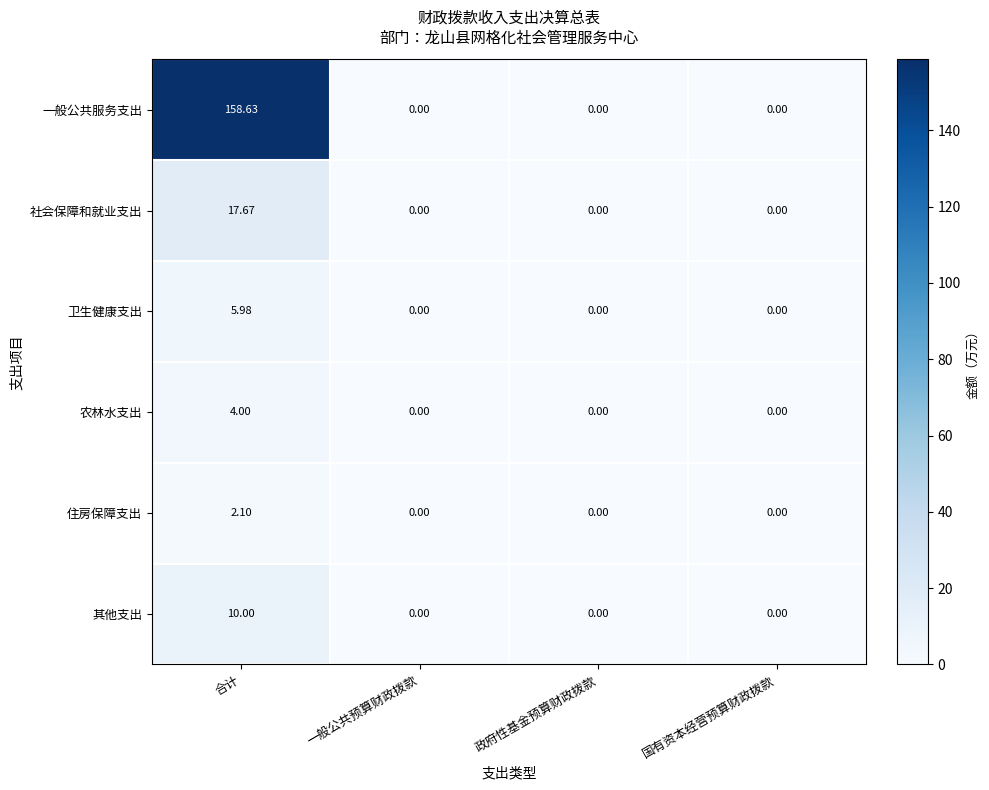

At which label does 农林水支出 reach its peak?

合计